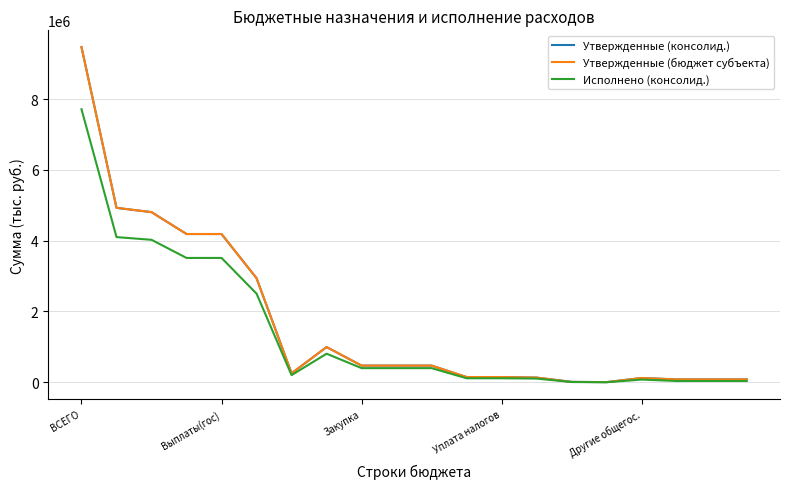

Is this an area chart (filled region under the line)?

No